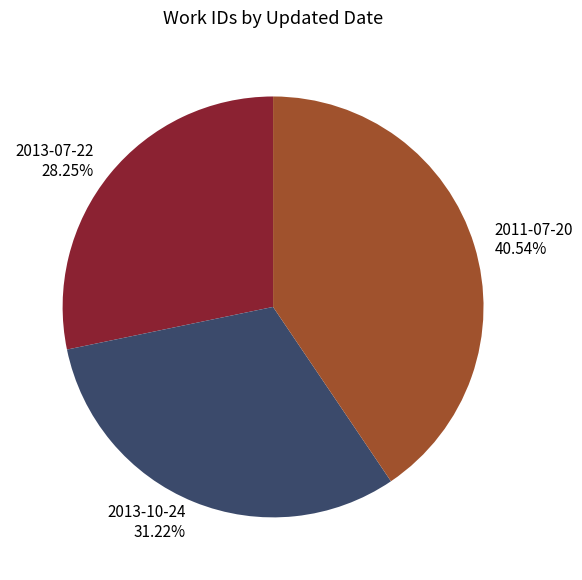

Does 2011-07-20 account for over 50% of the chart?

No